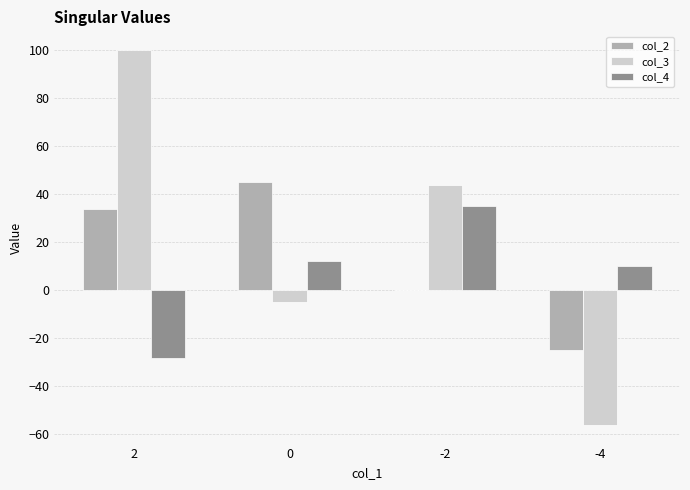

Between -2 and -4, which series saw the biggest shift?

col_3